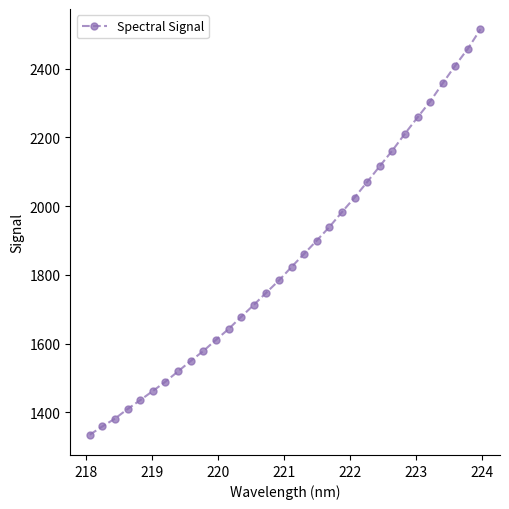

How many lines are shown in the chart?

1